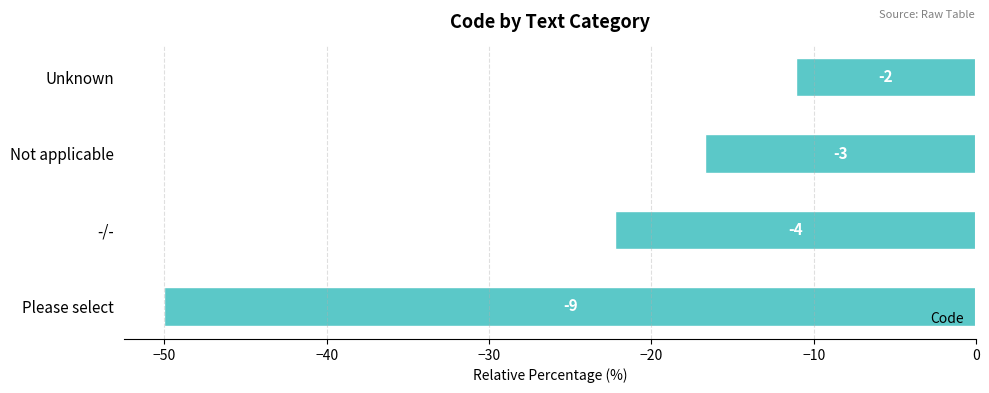

Are the bars horizontal?

Yes